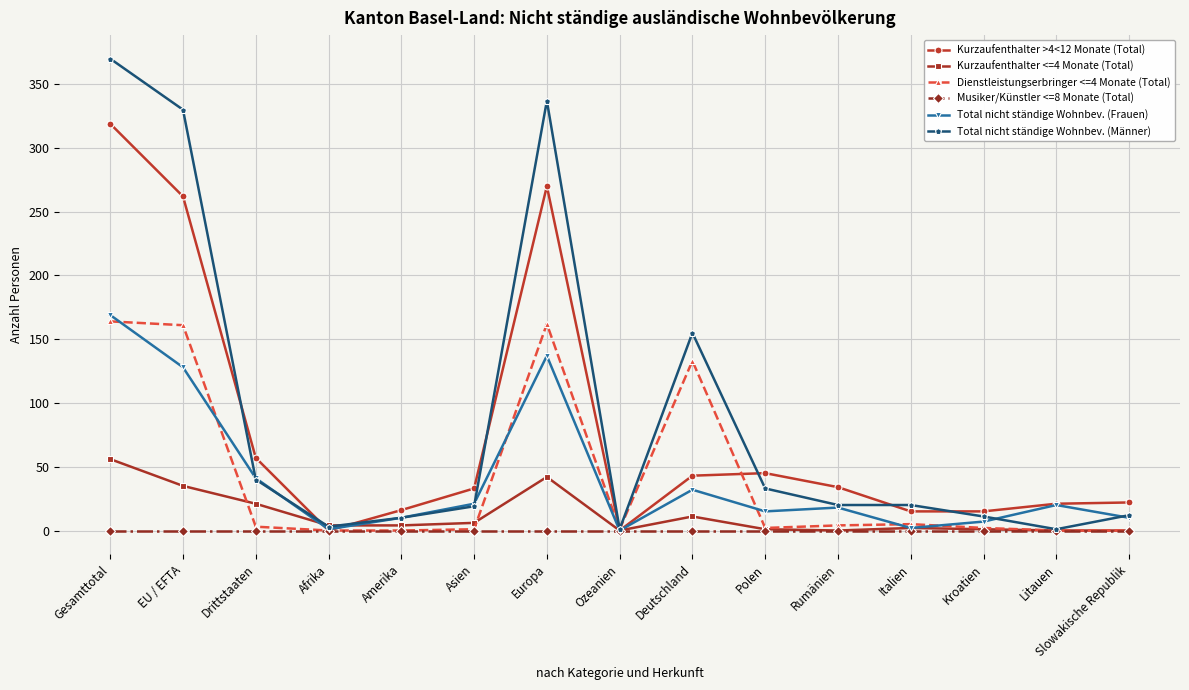

What is the sum of all Kurzaufenthalter >4<12 Monate (Total) values?

1152